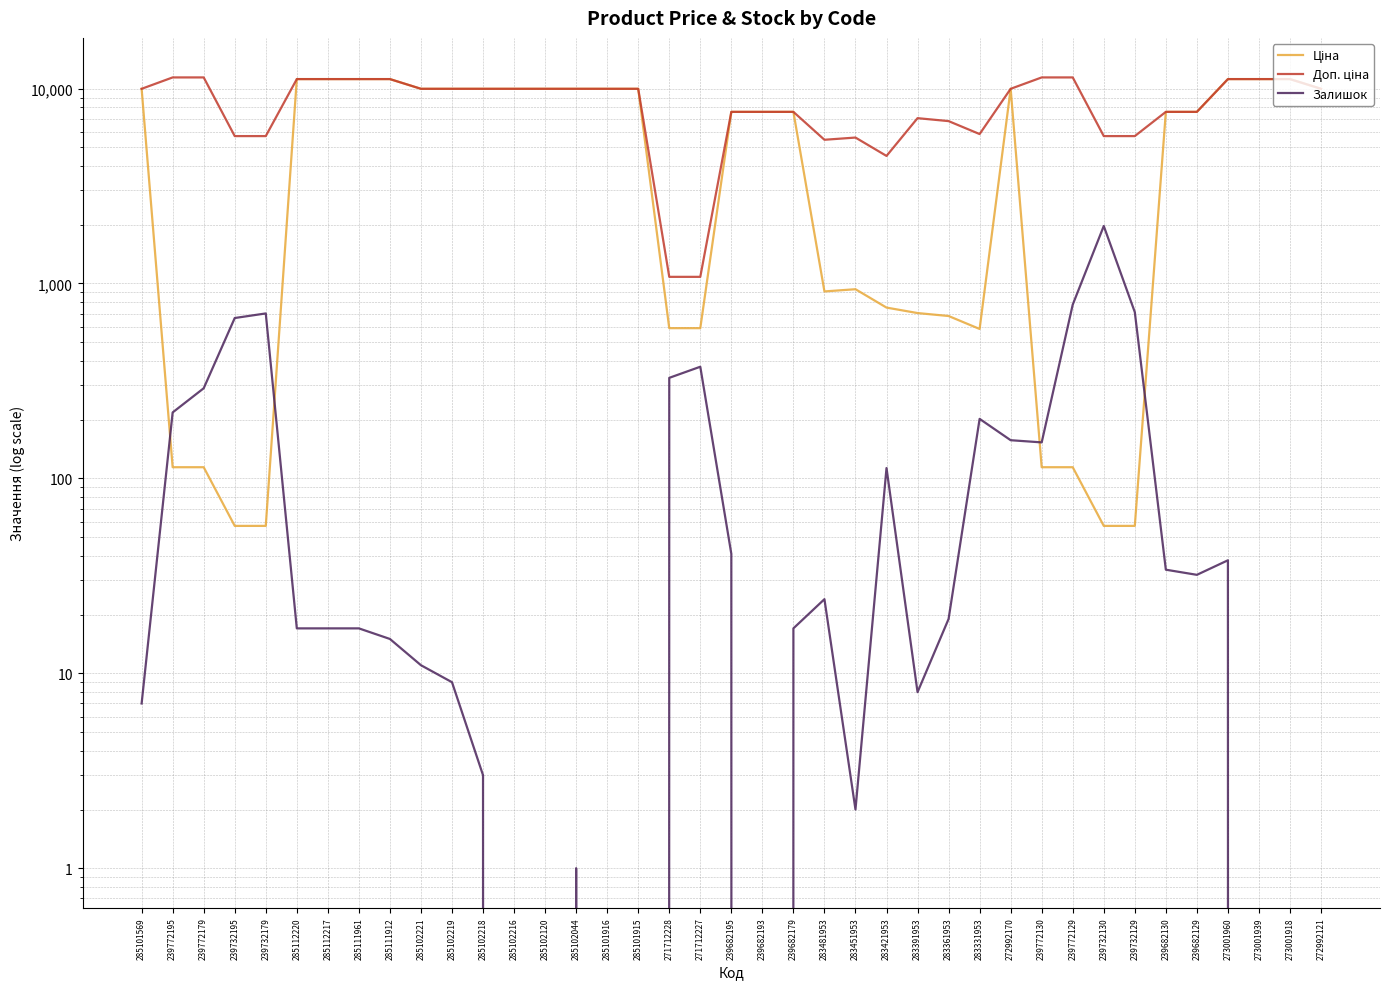

What is the difference between the maximum and minimum values in the Залишок series?

1972.0